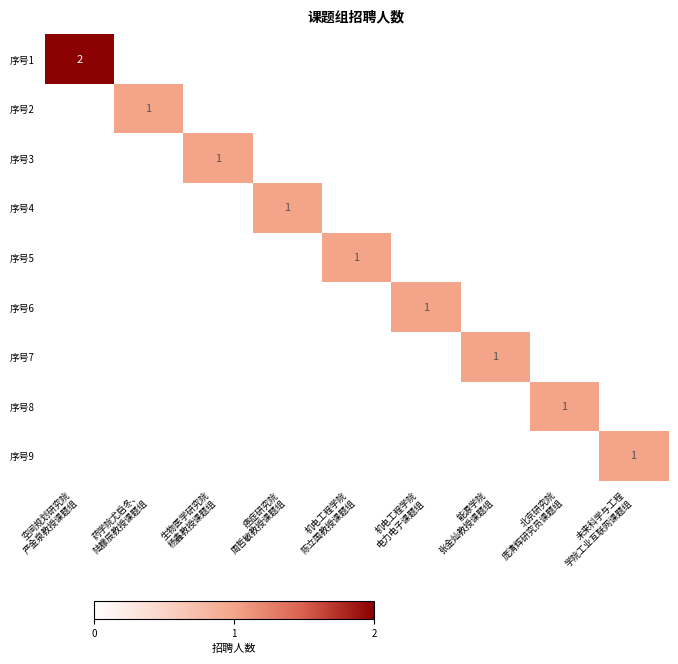

At 能源学院 张金灿教授课题组, list the series in order from largest to smallest.

序号7, 序号1, 序号2, 序号3, 序号4, 序号5, 序号6, 序号8, 序号9